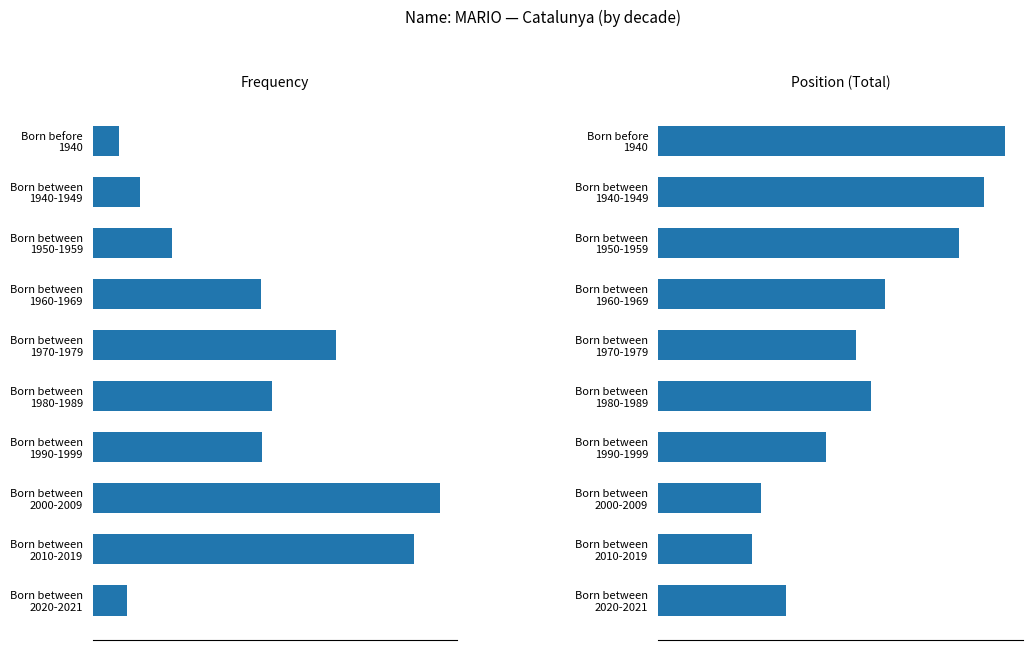

The Frequency series shows 489 at Born between 1950-1959. True or false?

True